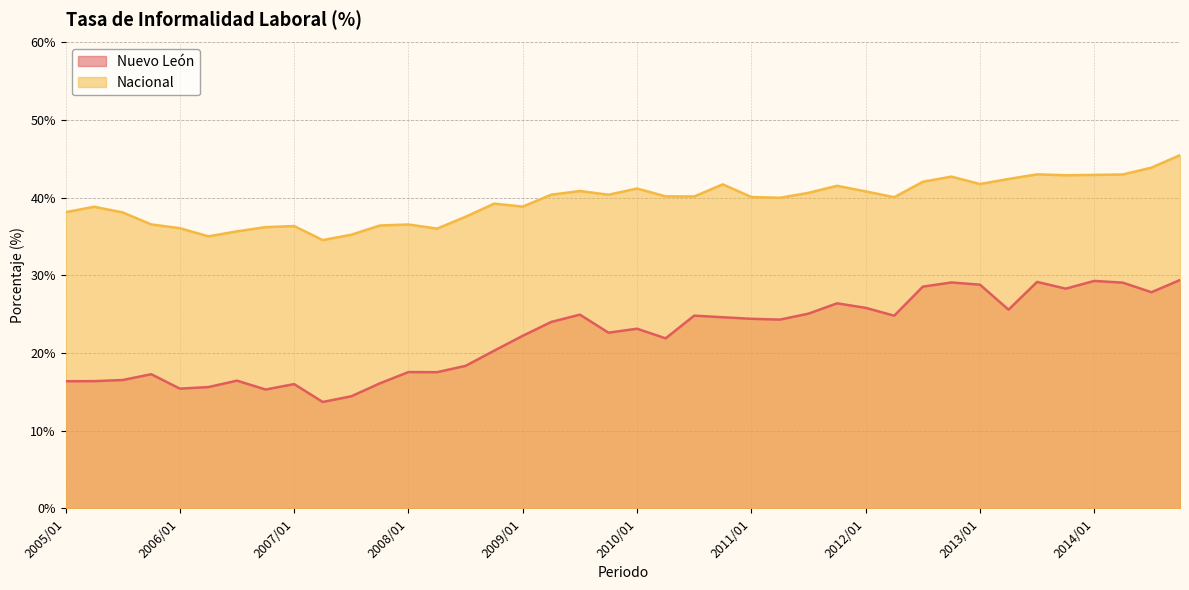

At which category is the sum across all series the highest?

2014/04